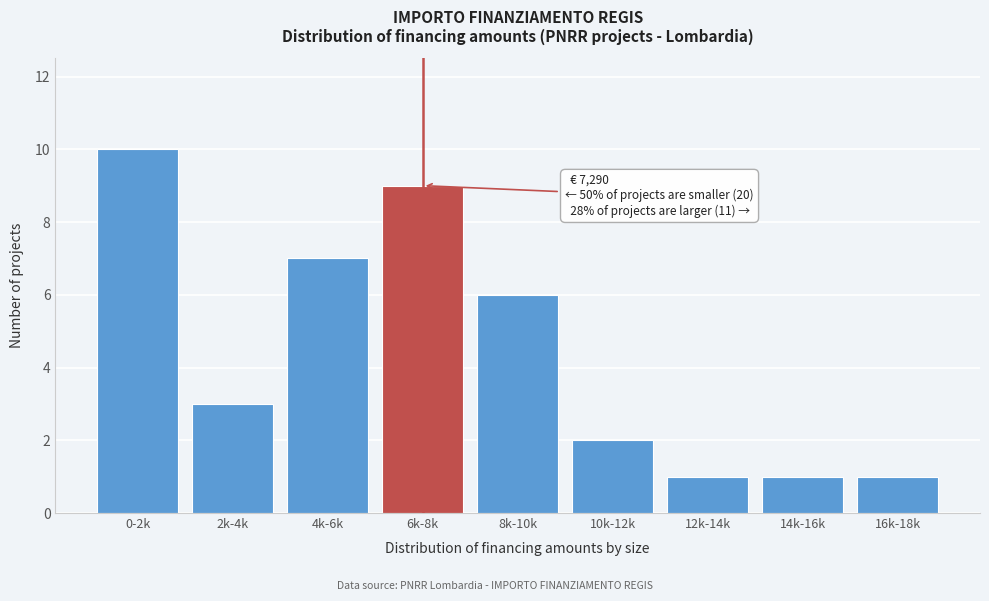

Reading left to right, what are all the values shown in this chart?

0-2k=10	2k-4k=3	4k-6k=7	6k-8k=9	8k-10k=6	10k-12k=2	12k-14k=1	14k-16k=1	16k-18k=1